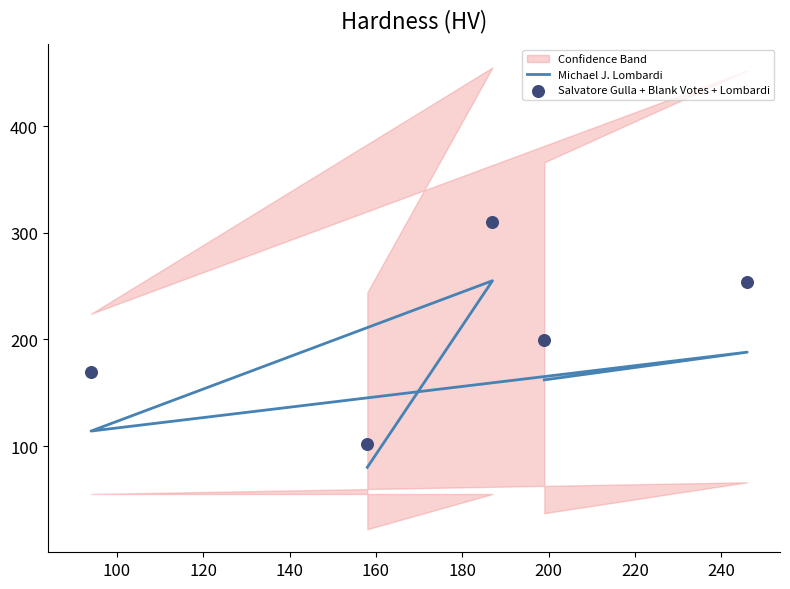

At how many categories does at least one series exceed 150?

4